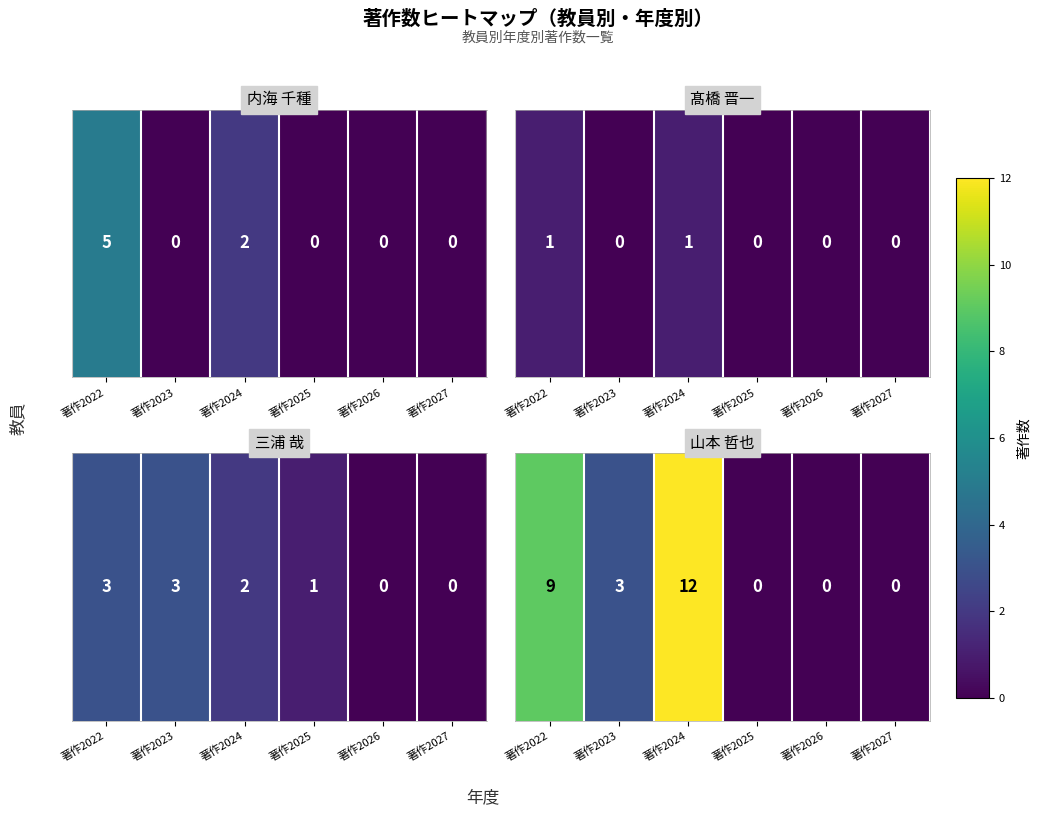

Count the values in the range 0 to 9.

5